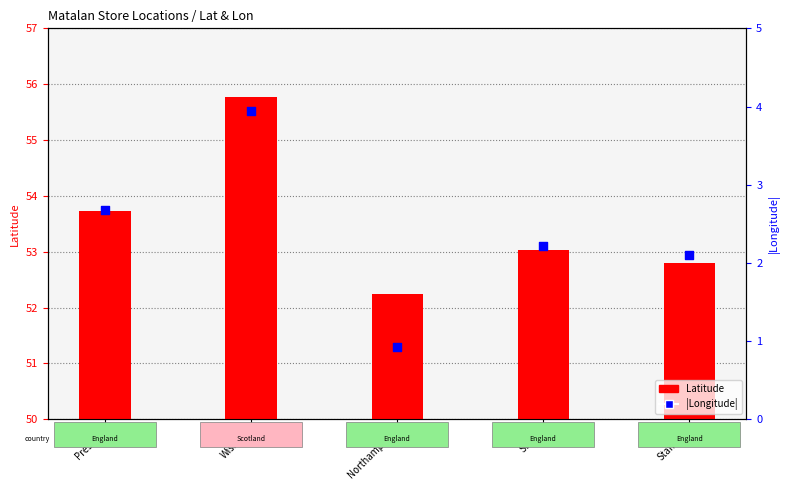

Which series has the largest total across all categories?

Latitude